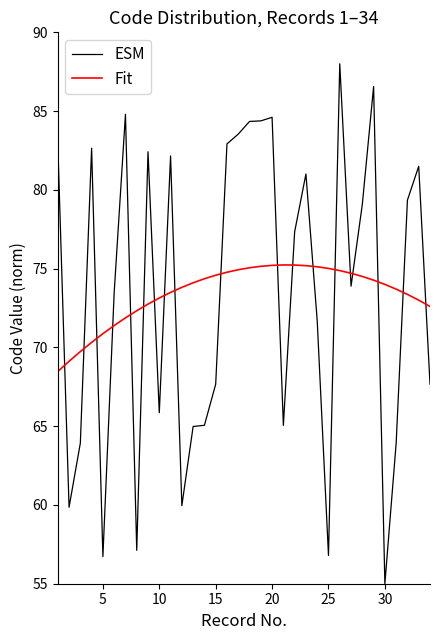

What is the difference between the maximum and minimum values in the Fit series?

6.8